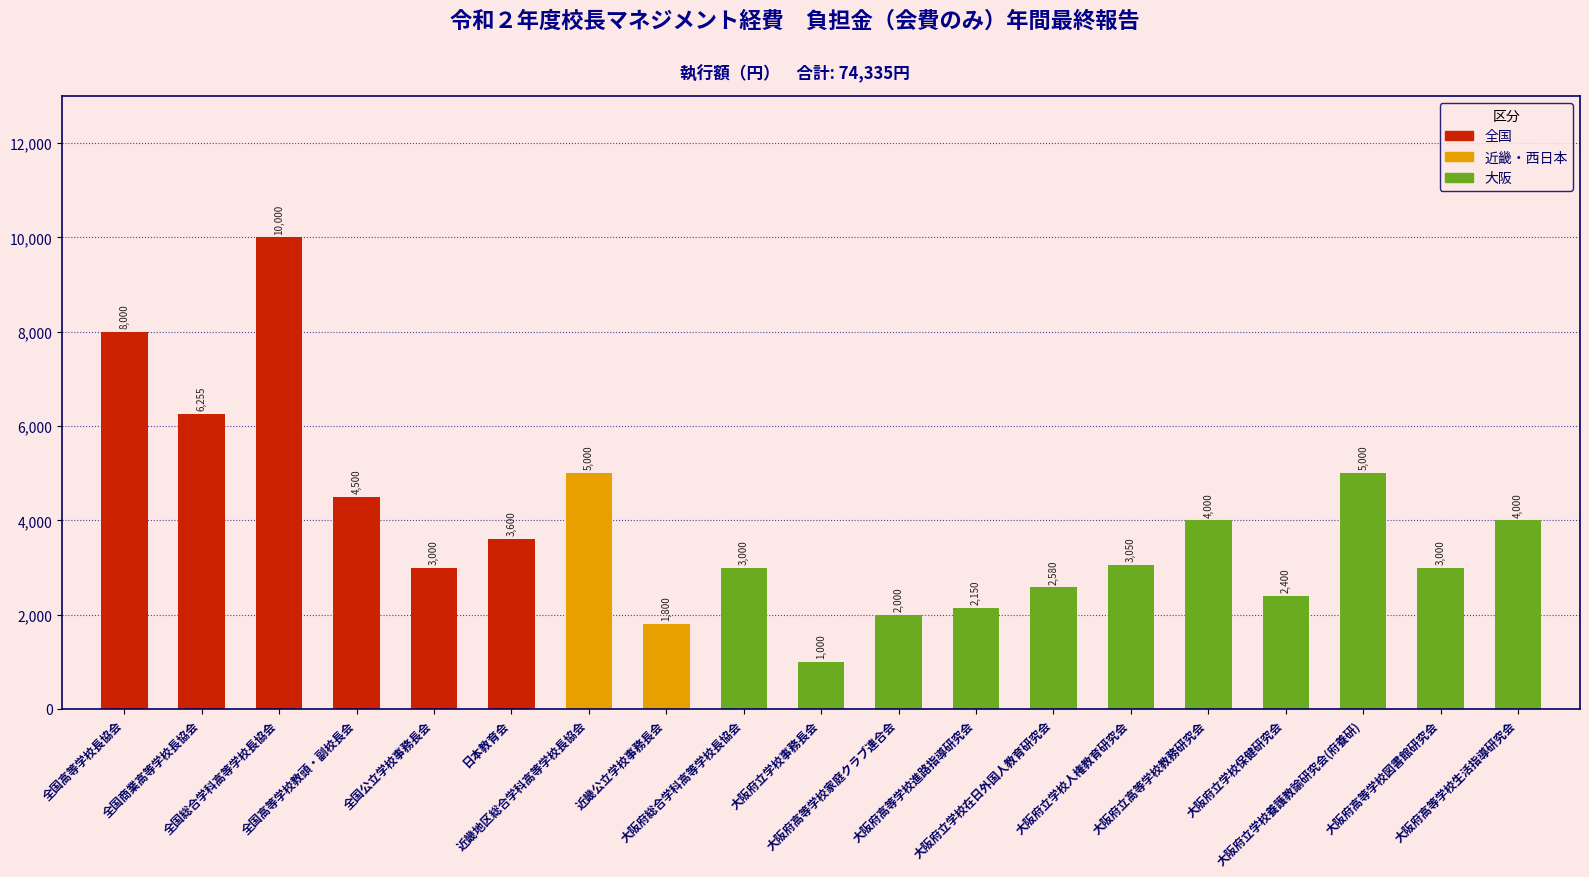

What is the change in value from 大阪府総合学科高等学校長協会 to 大阪府立学校保健研究会?

-600